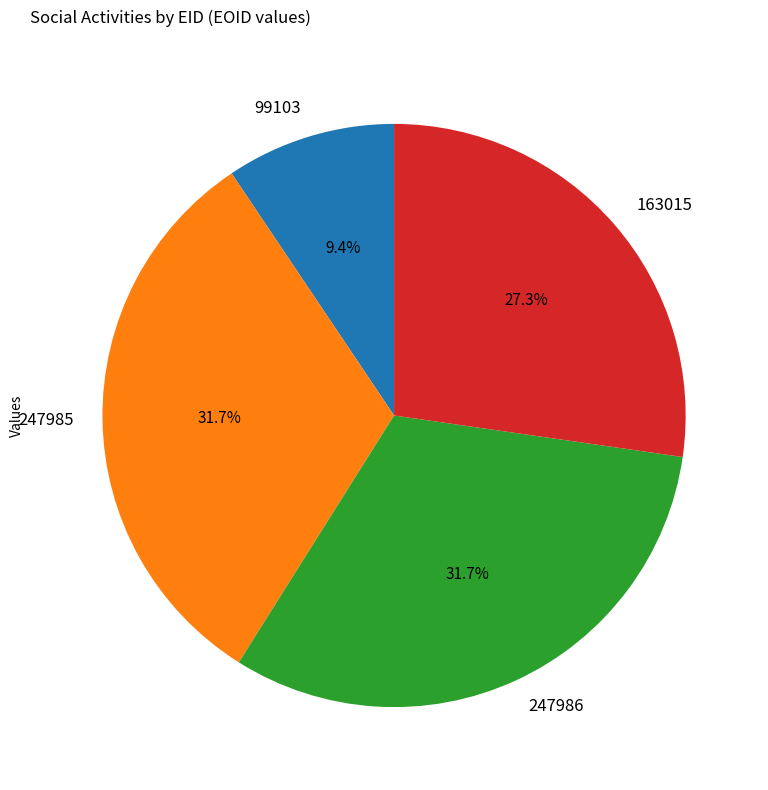

What is the smallest slice in the pie chart?

99103